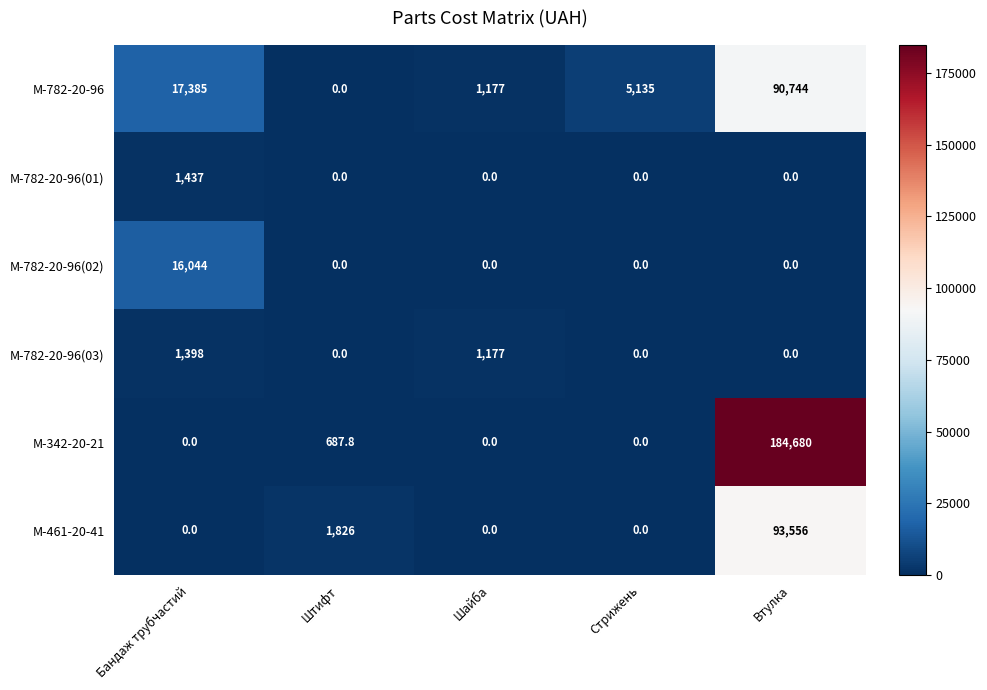

Where is М-461-20-41 nearest to the value 46778?

Штифт